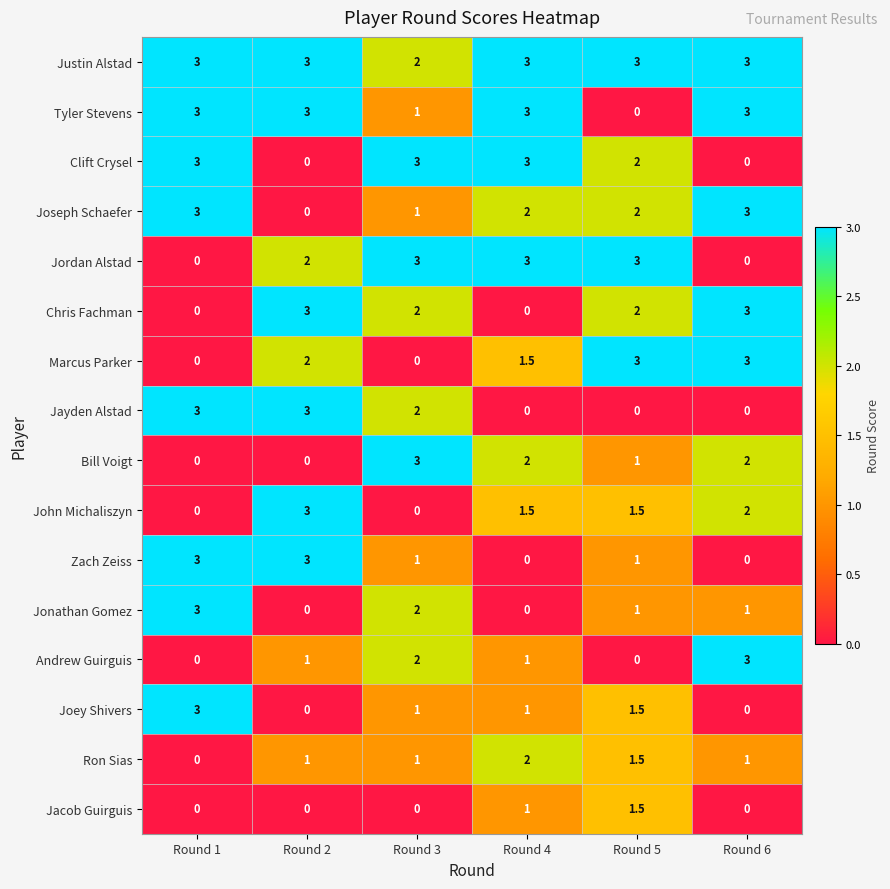

What is the total value across all series at Round 2?

24.0